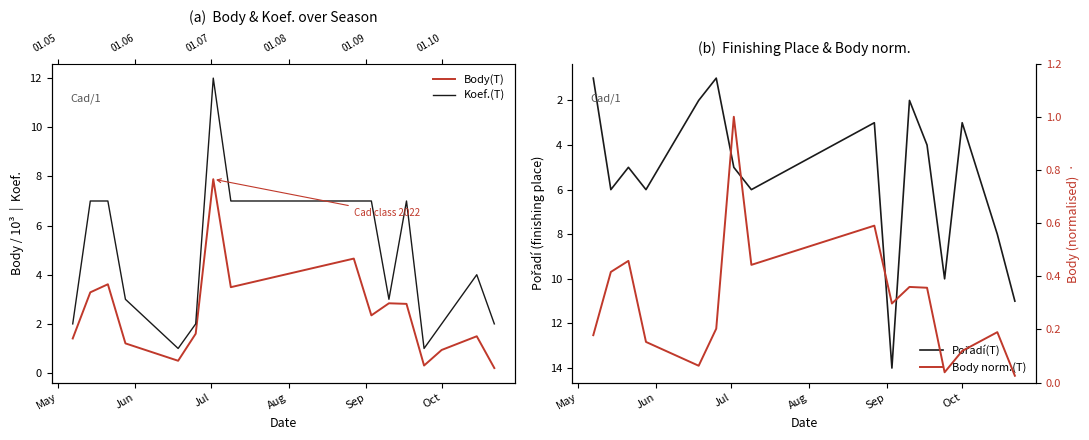

List the series in order of their overall mean, highest first.

Pořadí(T), Koef.(T), Body(T), Body norm.(T)